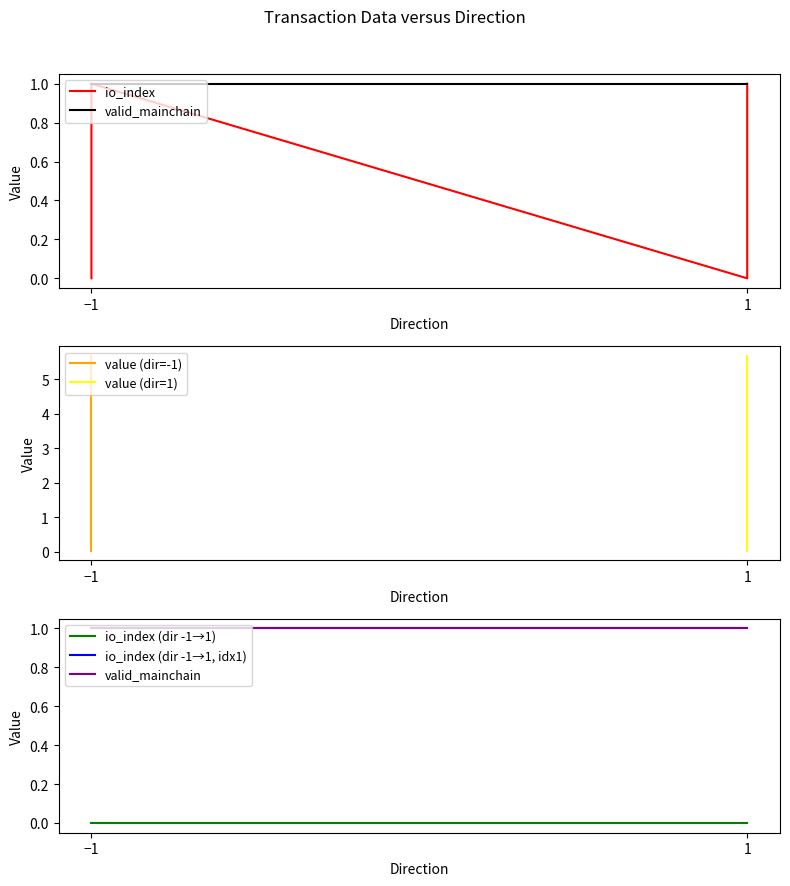

Rank the series by their maximum value, from highest to lowest.

value, io_index, valid_mainchain